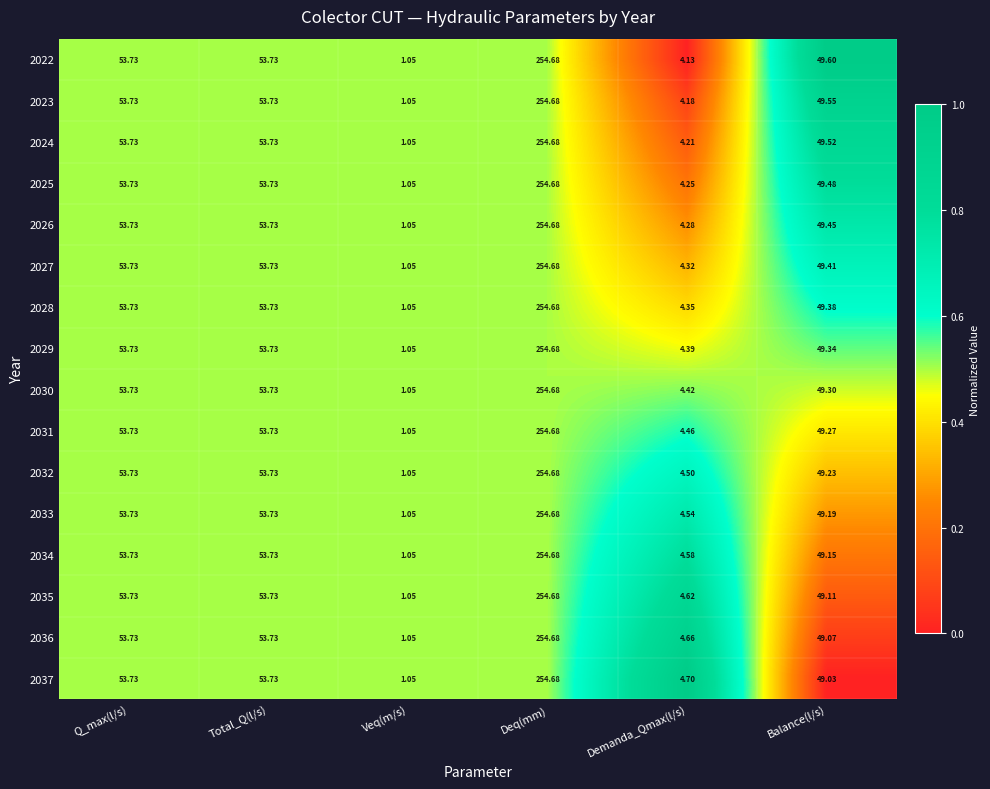

How many distinct data groups are displayed?

16